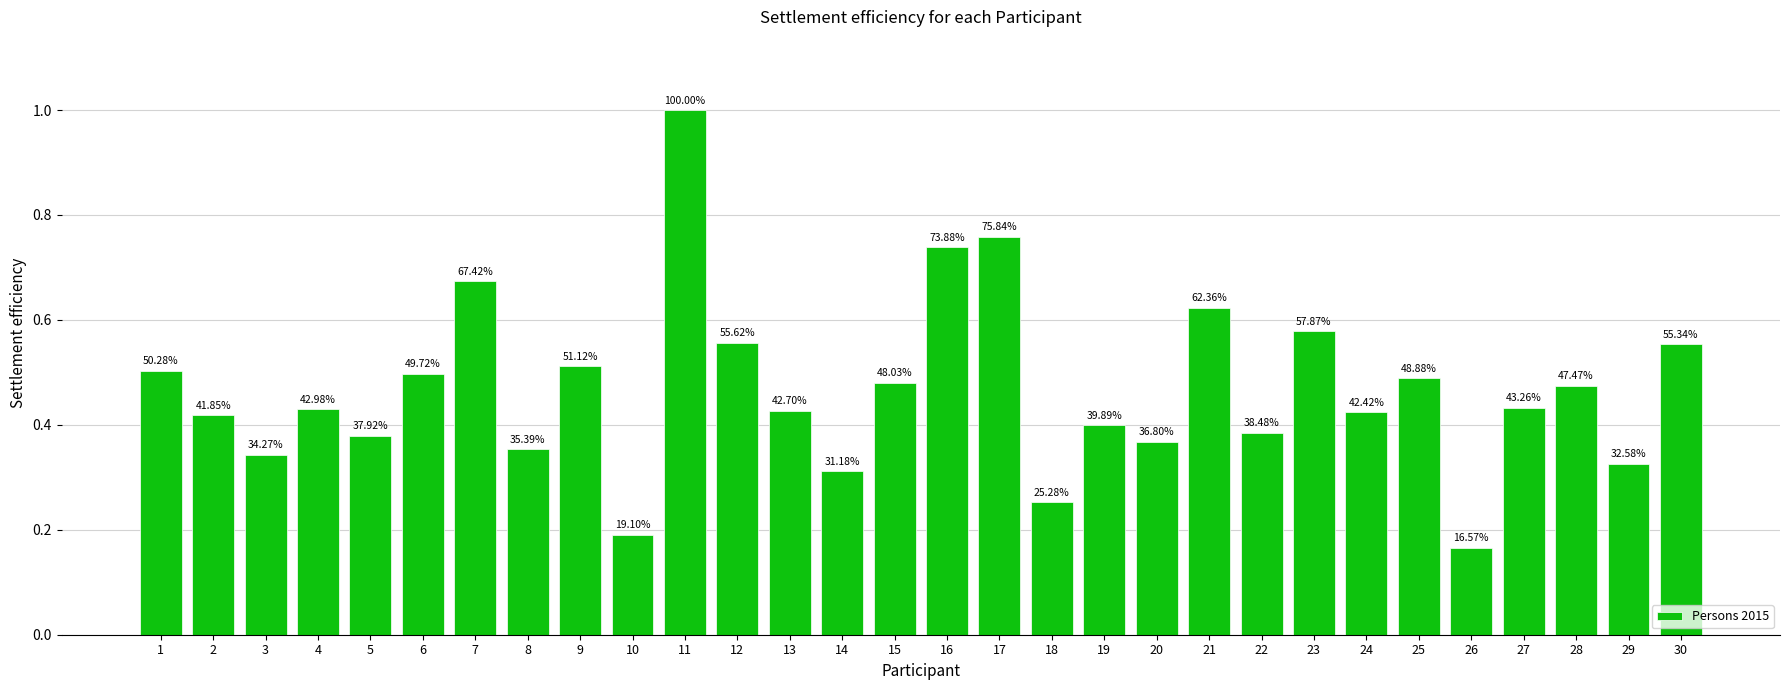

Reading right to left, what are all the values shown in this chart?

30=19.7	29=11.6	28=16.9	27=15.4	26=5.9	25=17.4	24=15.1	23=20.6	22=13.7	21=22.2	20=13.1	19=14.2	18=9.0	17=27.0	16=26.3	15=17.1	14=11.1	13=15.2	12=19.8	11=35.6	10=6.8	9=18.2	8=12.6	7=24.0	6=17.7	5=13.5	4=15.3	3=12.2	2=14.9	1=17.9